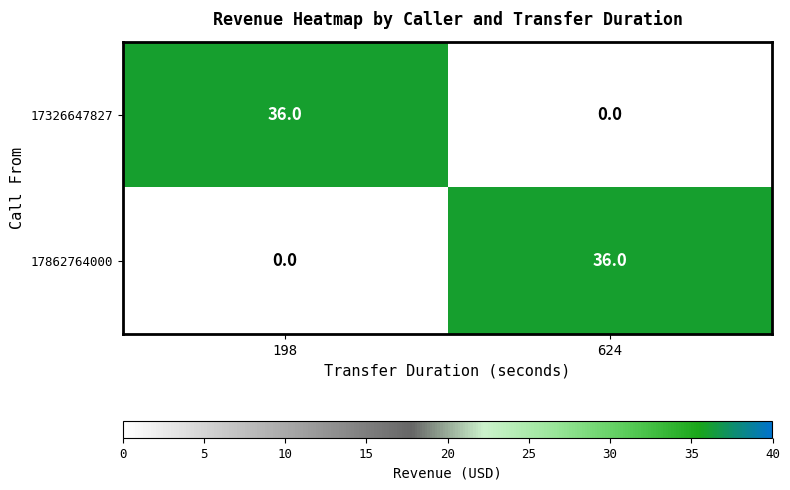

What is the spread (max minus min) of values at 198?

36